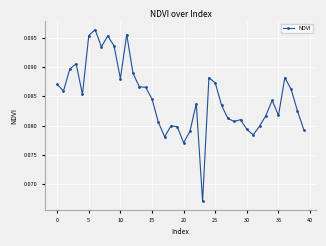

How many values are between 0 and 1?

40